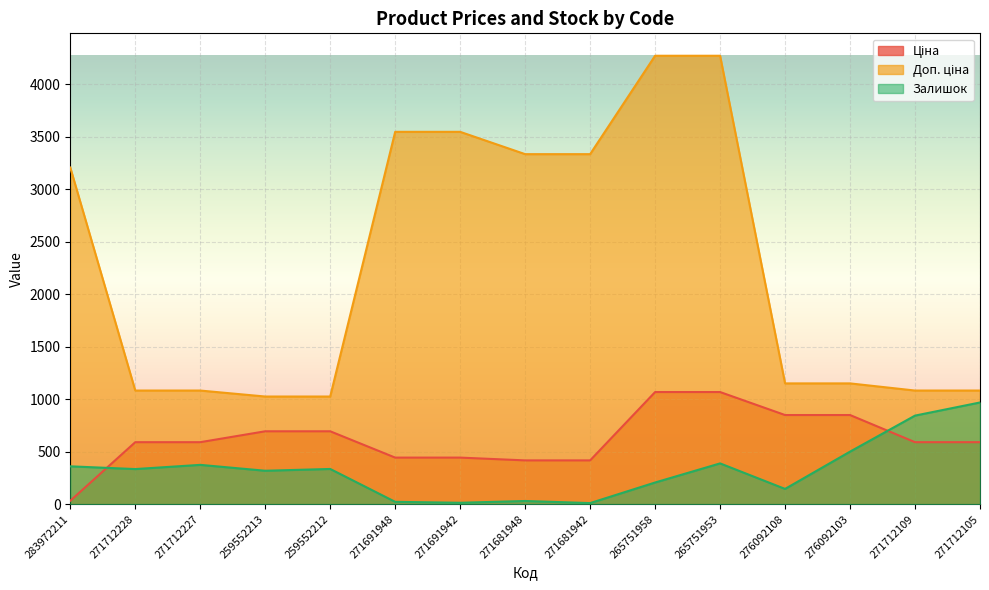

Is it true that Доп. ціна equals 1081.7 at 271712227?

True